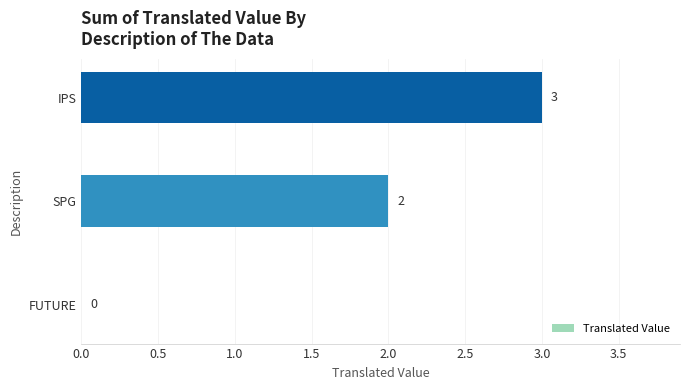

What is the greatest value displayed?

3